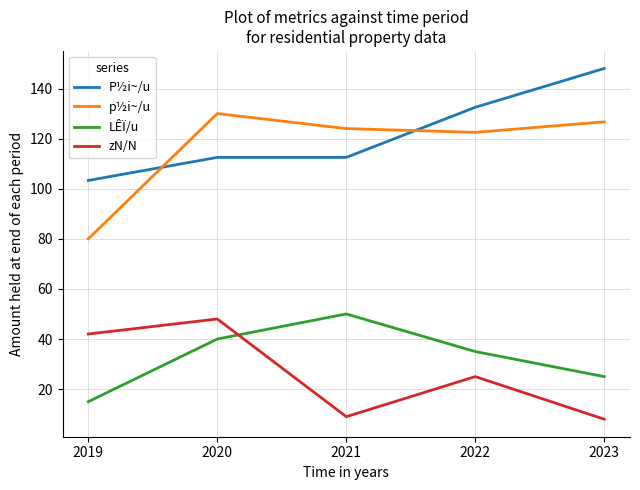

What is the total value across all series at 2023?

307.7